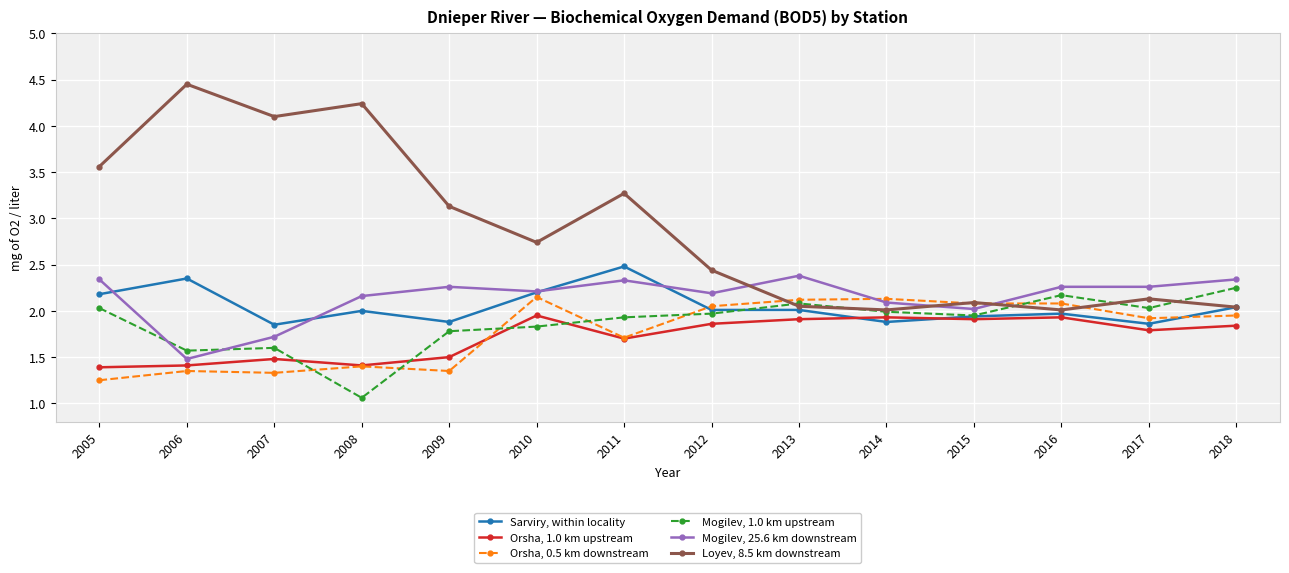

What is the difference between the Loyev, 8.5 km downstream values at 2005 and 2013?

1.5